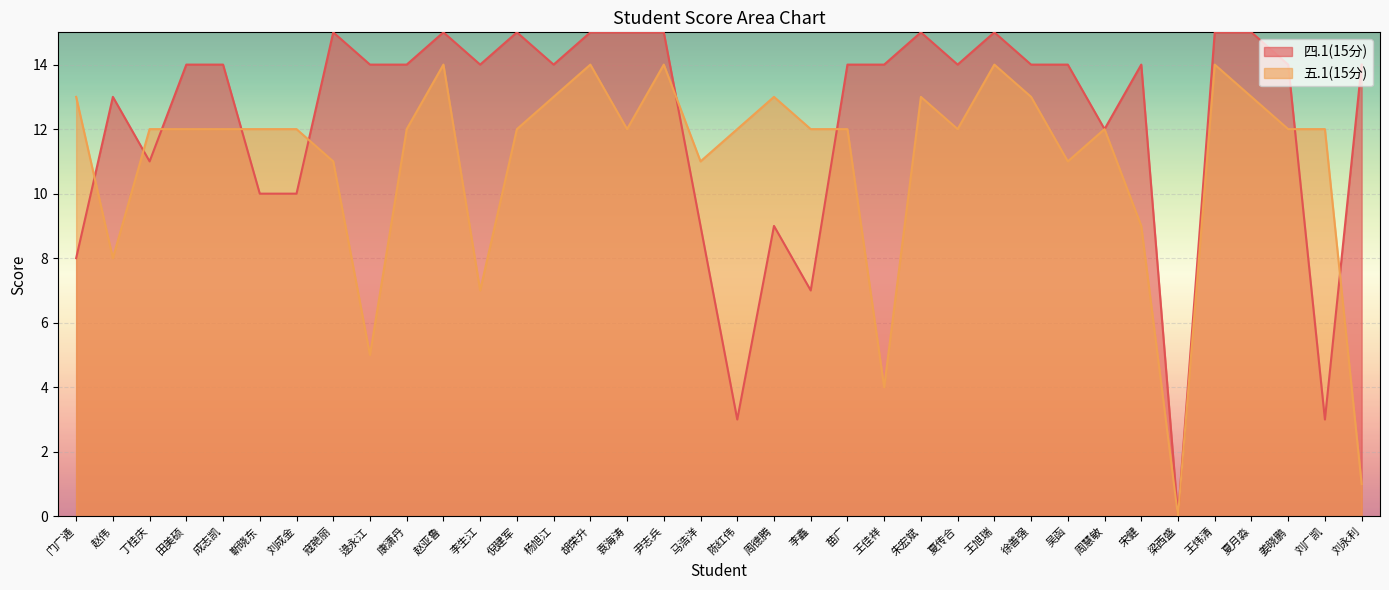

How many lines are shown in the chart?

2